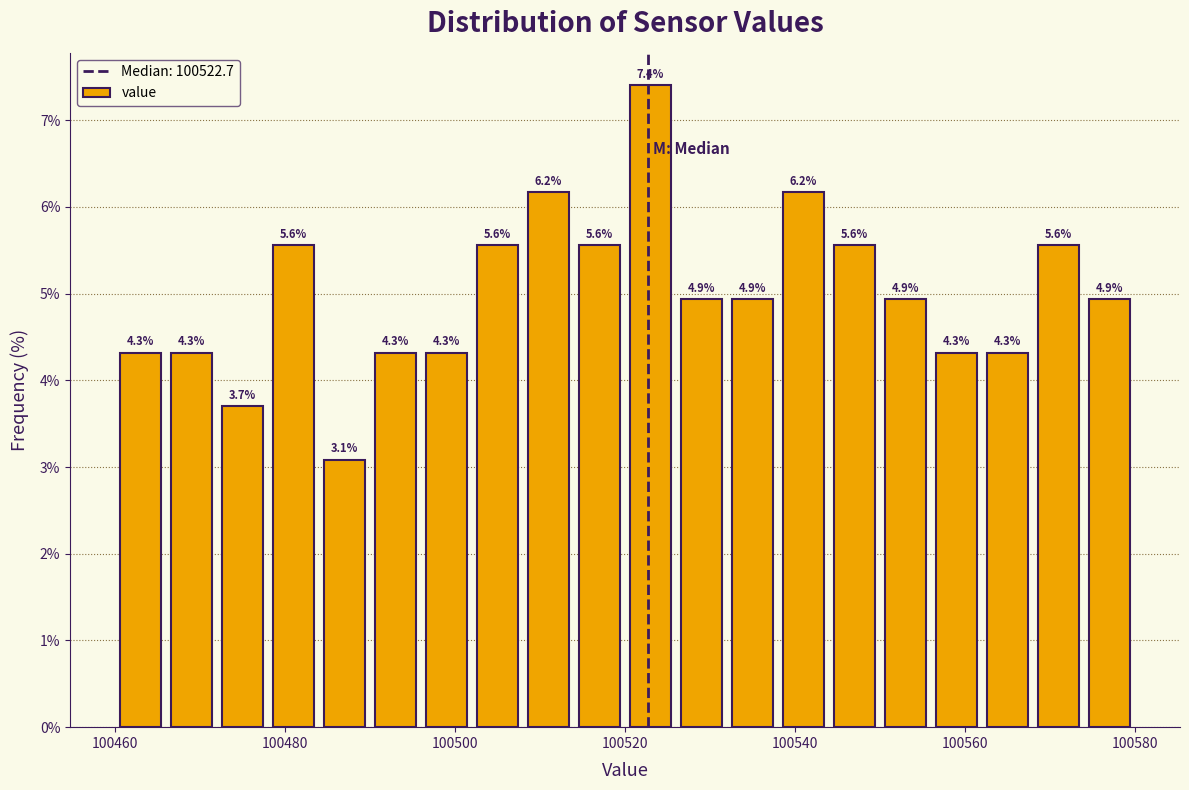

Around what value on the x-axis is the tallest bar? Give the approximate position of its centre, as read against the axis.

100524